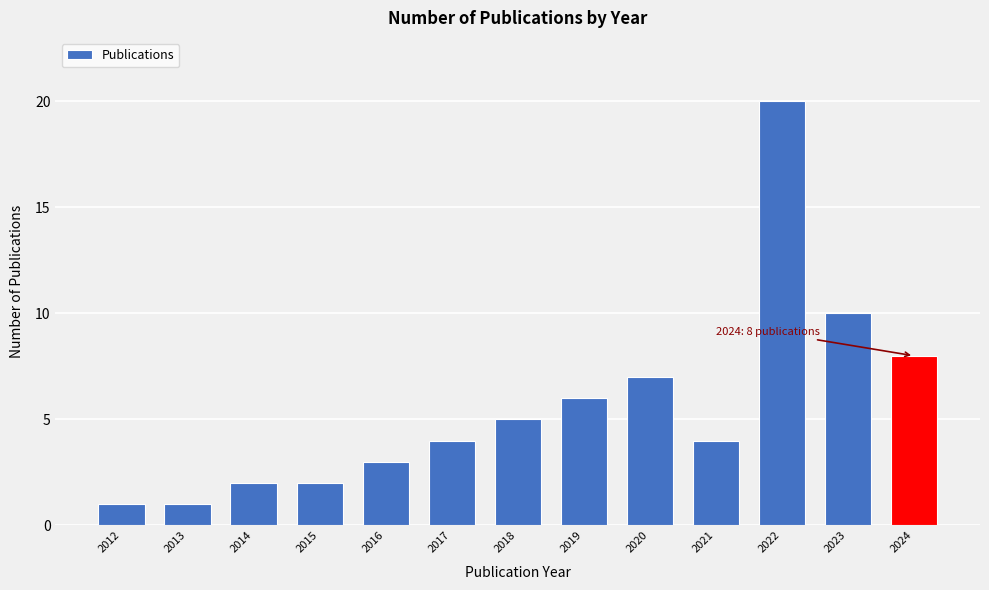

Reading right to left, what are all the values shown in this chart?

2024=8	2023=10	2022=20	2021=4	2020=7	2019=6	2018=5	2017=4	2016=3	2015=2	2014=2	2013=1	2012=1